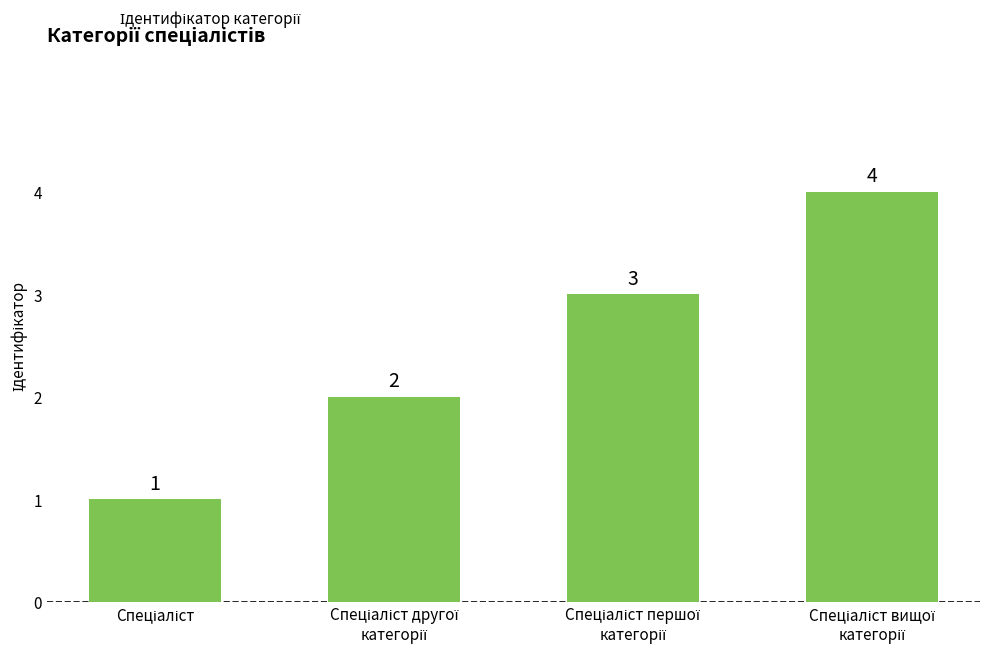

How many values are between 2 and 4?

3